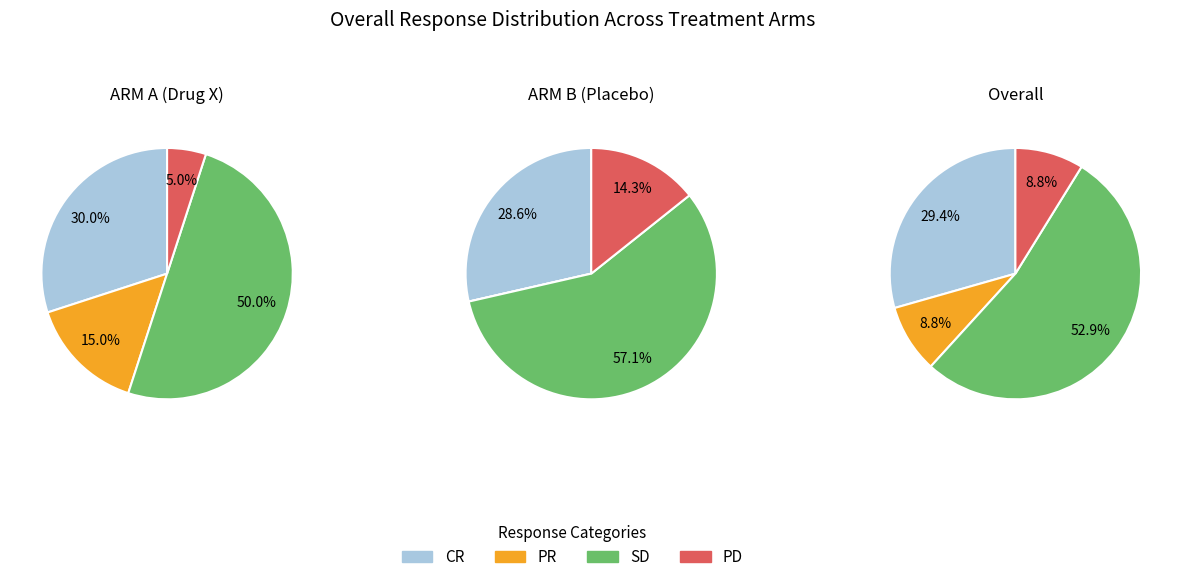

Count the number of slices in the pie.

3